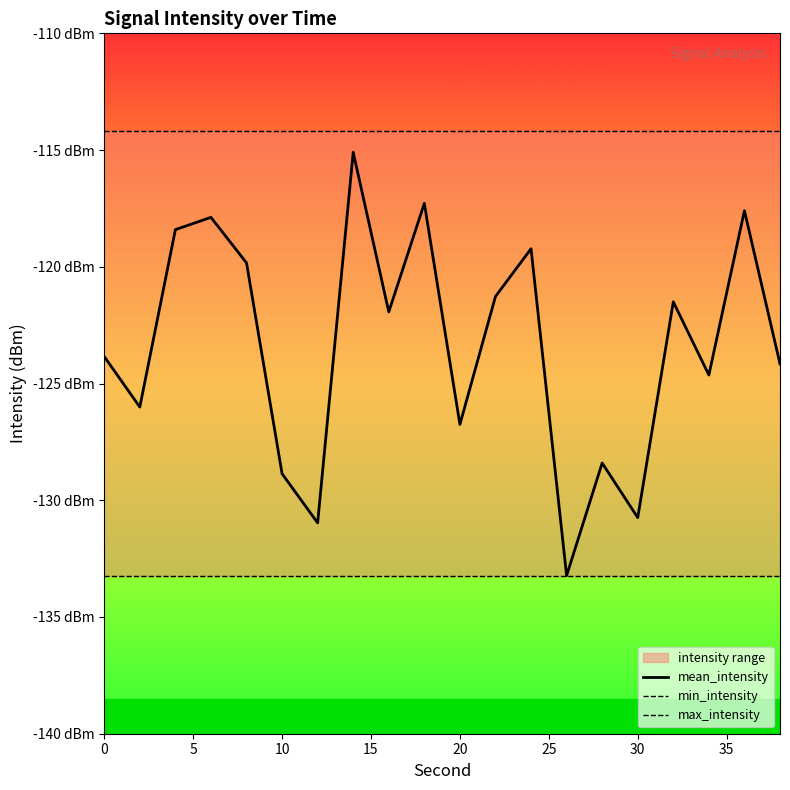

What is the spread (max minus min) of values at 10?

19.0